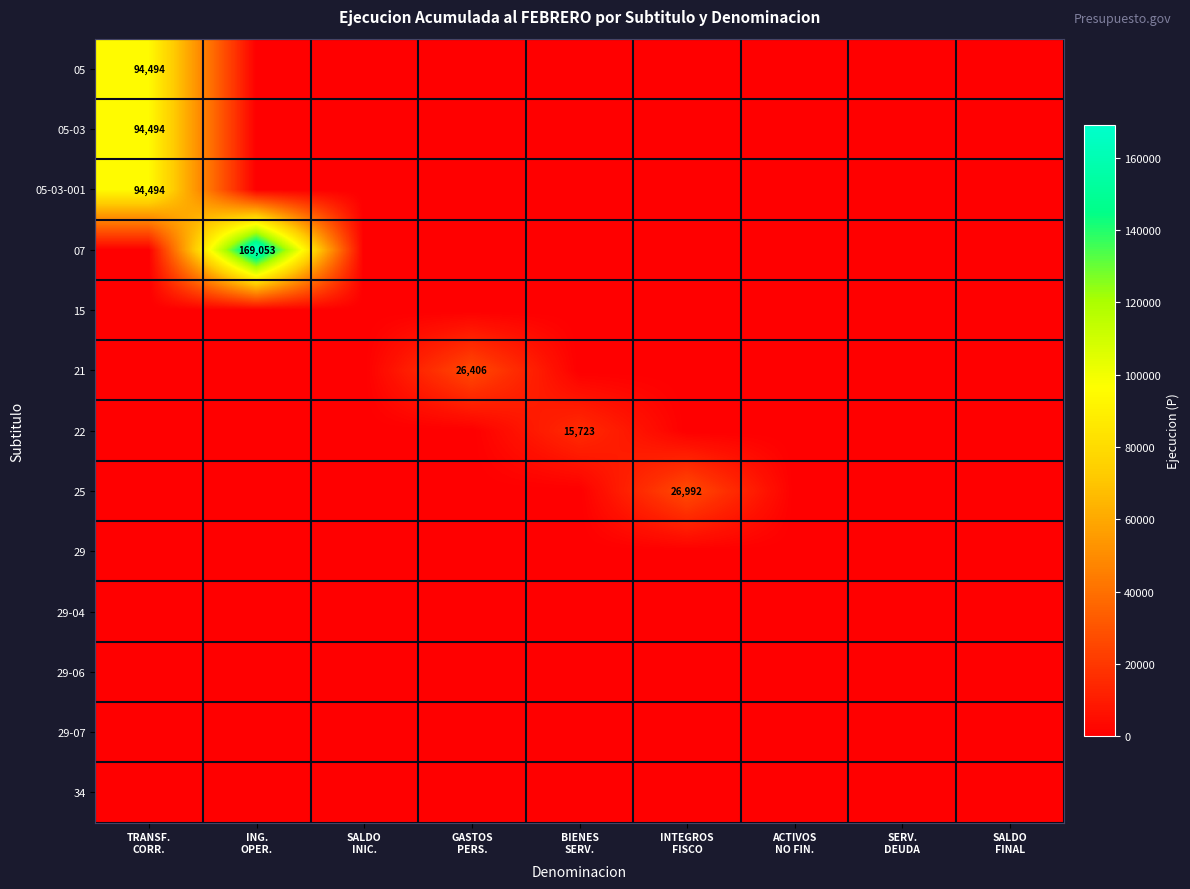

At which label does 25 reach its minimum?

TRANSF. CORR.